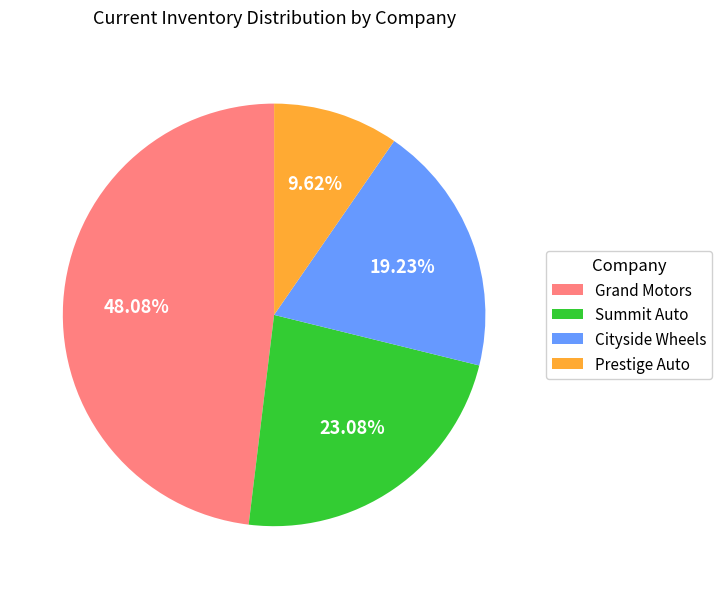

Count the number of slices in the pie.

4